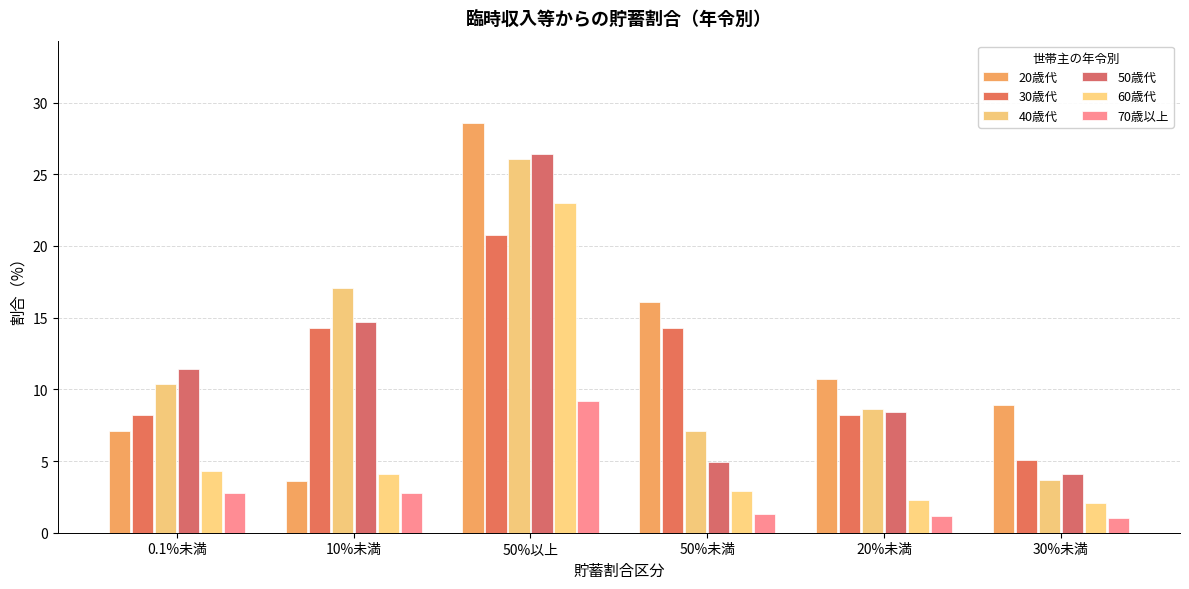

List the series in order of their peak value, lowest first.

70歳以上, 30歳代, 60歳代, 40歳代, 50歳代, 20歳代